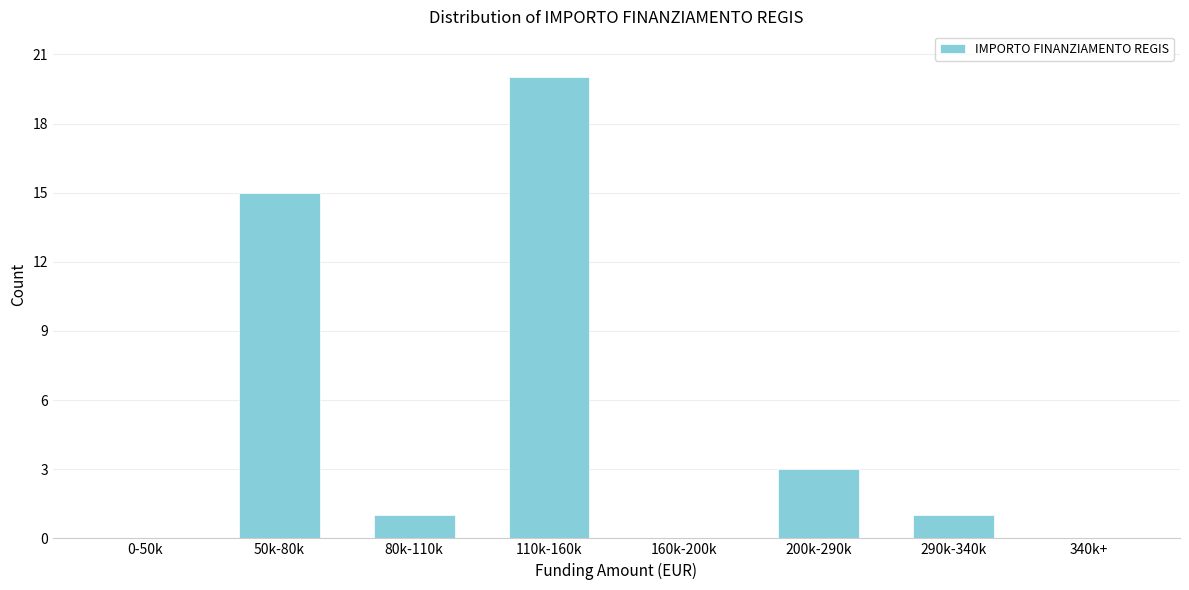

Reading left to right, extract all data points from this chart.

0-50k=0	50k-80k=15	80k-110k=1	110k-160k=20	160k-200k=0	200k-290k=3	290k-340k=1	340k+=0